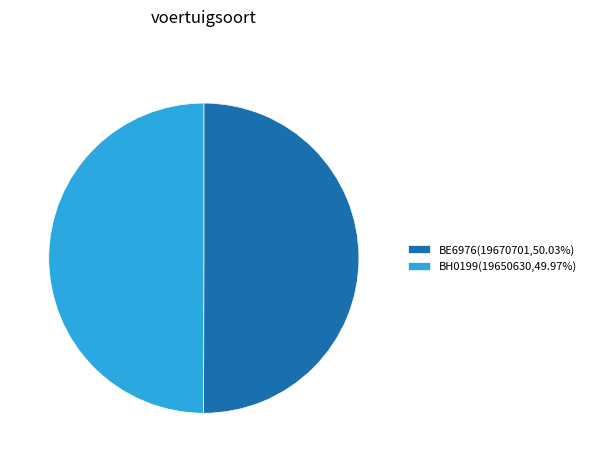

Is it true that BE6976 is 50% of the pie?

True